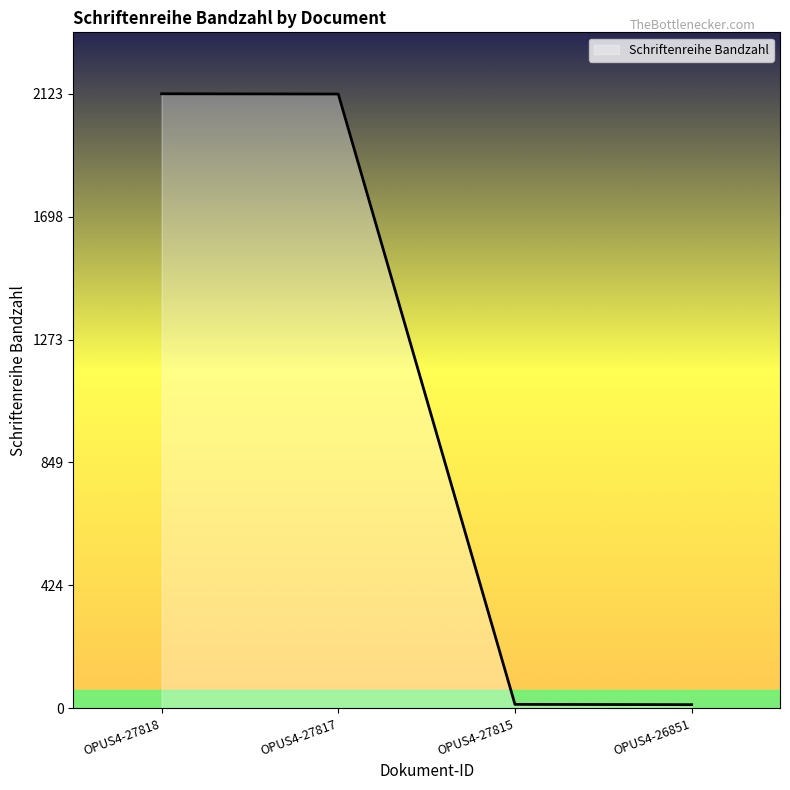

What is the difference between the second highest and second lowest values?

2109